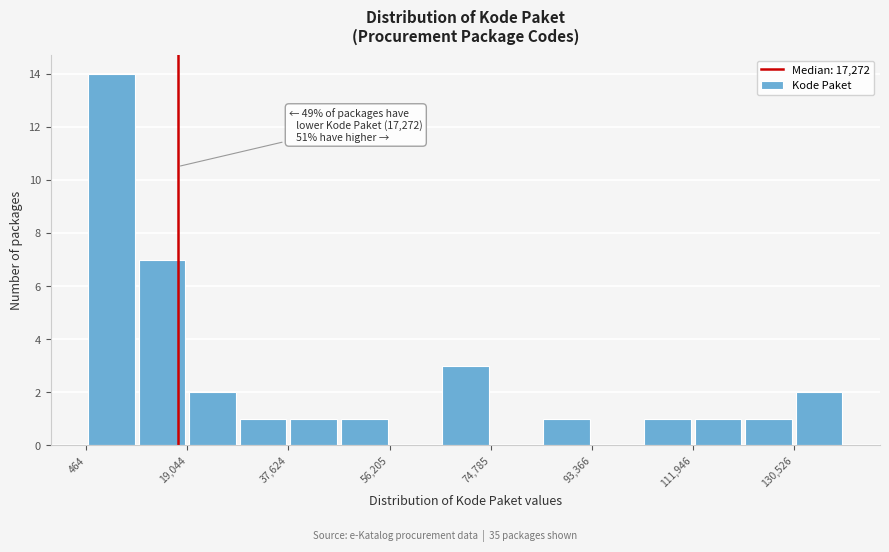

Which range on the x-axis has the tallest bar?

0 to 10000